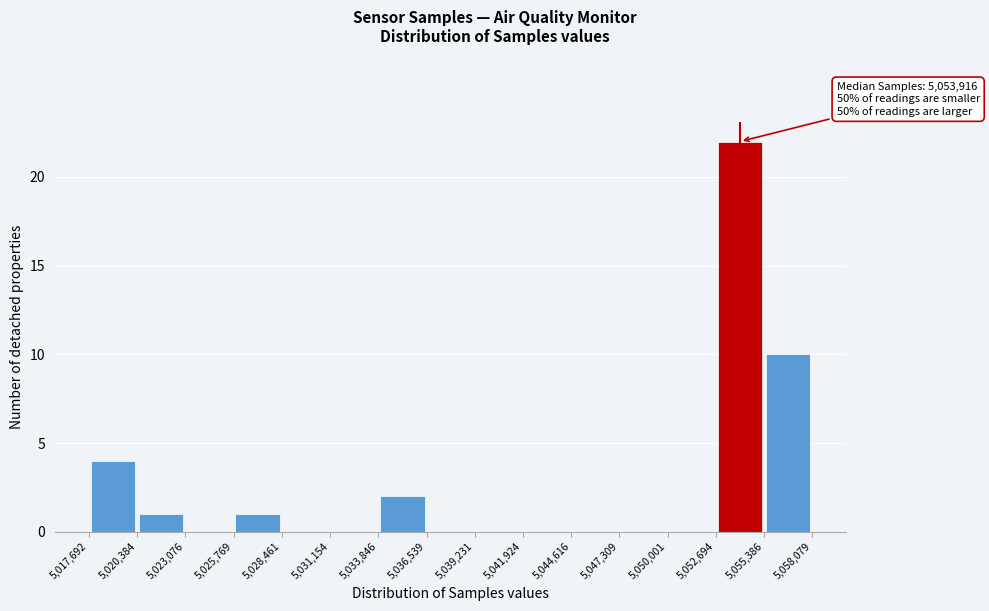

Over which range of the x-axis is the bar tallest?

5,052,694 to 5,055,386